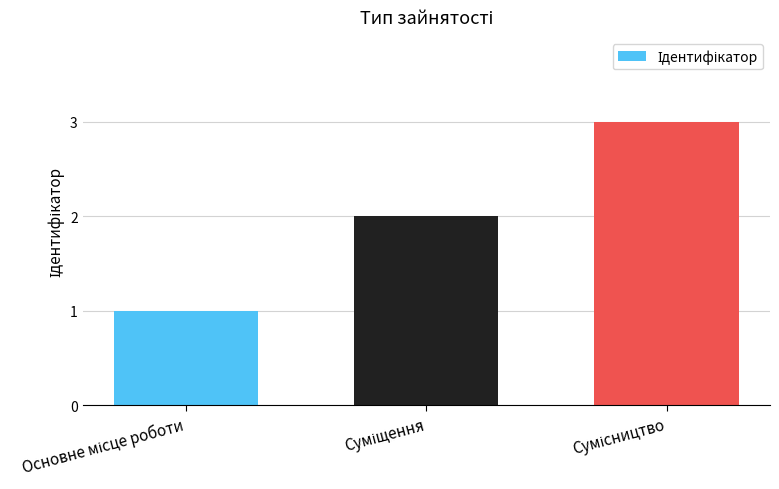

What is the difference between the second highest and minimum values?

1